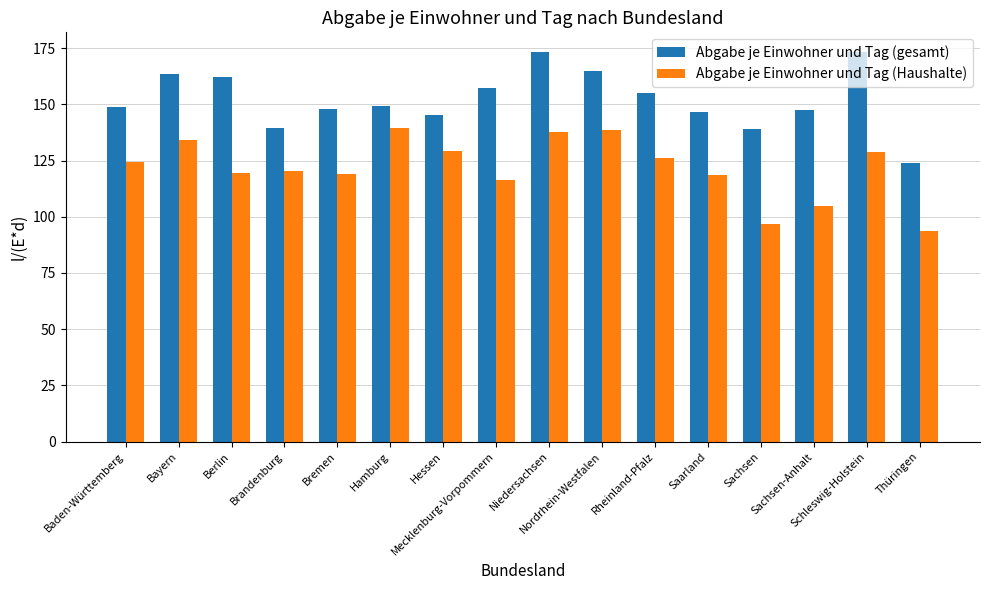

At which label does Abgabe je Einwohner und Tag (Haushalte) first exceed 124?

Baden-Württemberg